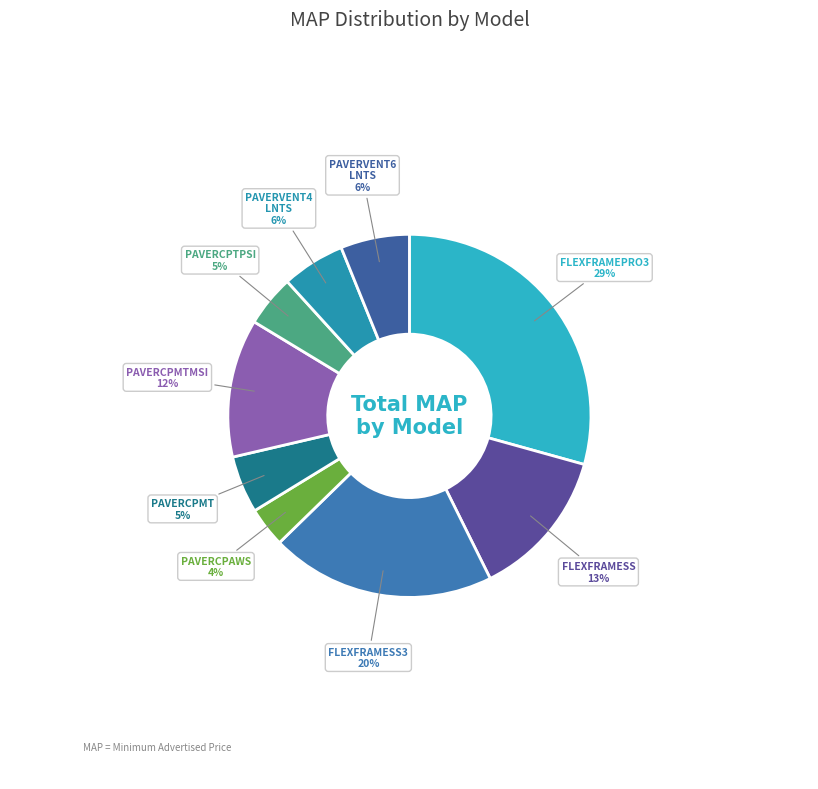

What is the smallest slice in the pie chart?

PAVERCPAWS